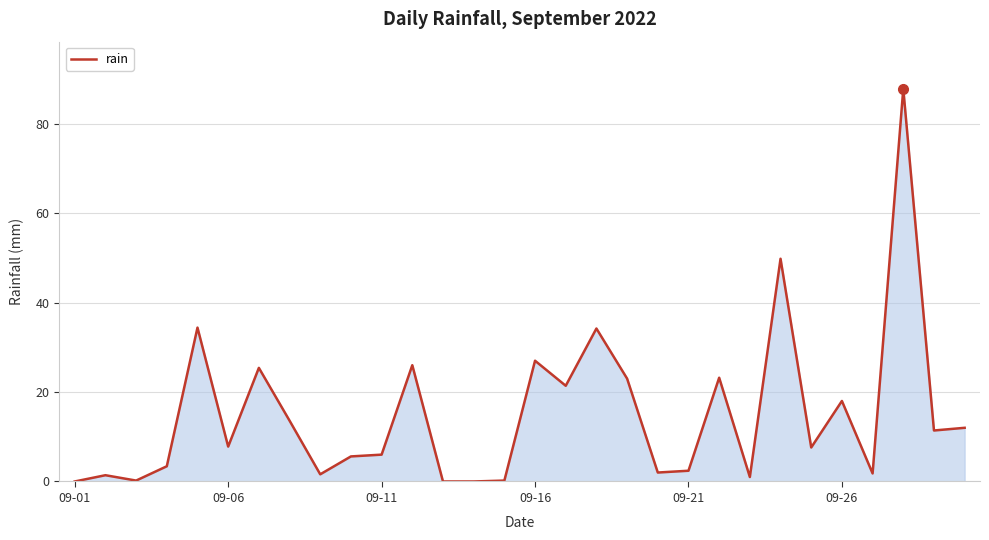

What is the maximum value shown in the chart?

87.8